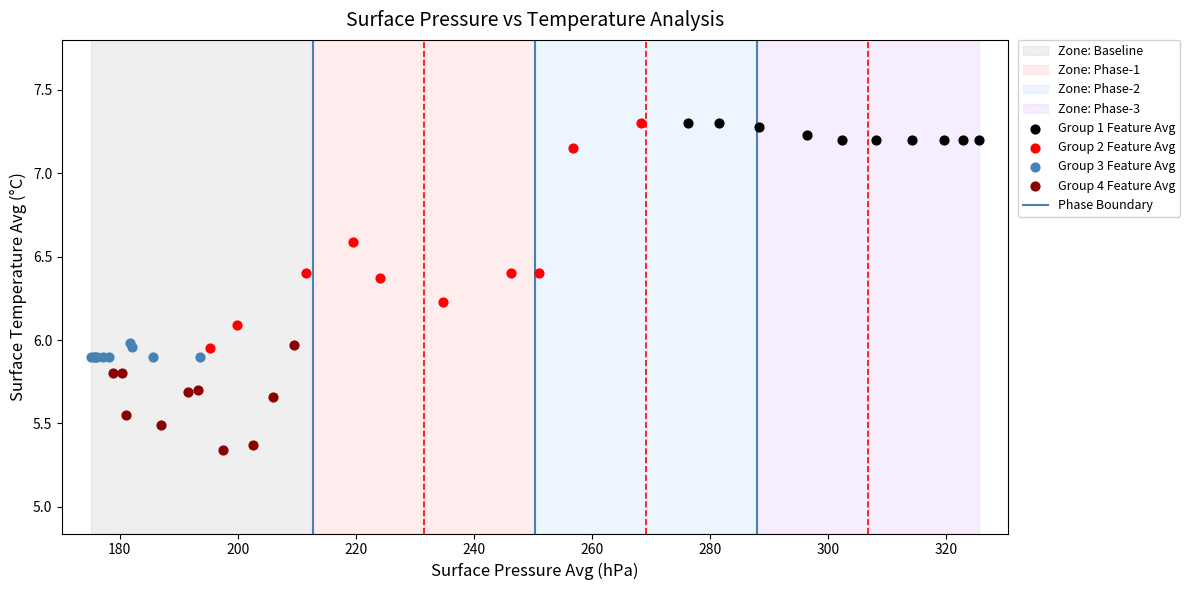

Which series reaches the minimum Y coordinate?

Group 4 Feature Avg